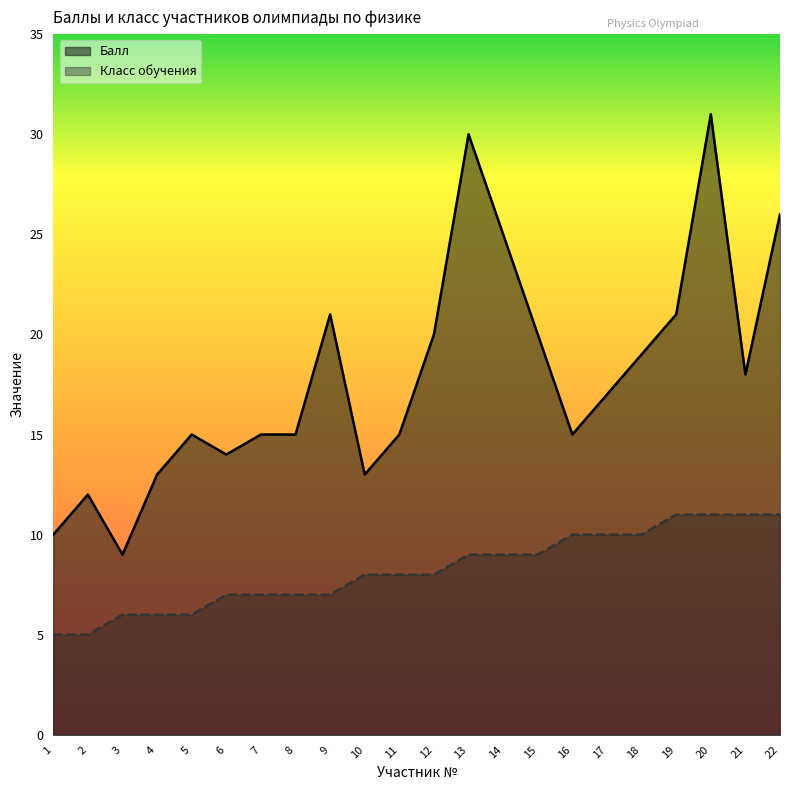

What is the maximum value for Класс обучения?

11